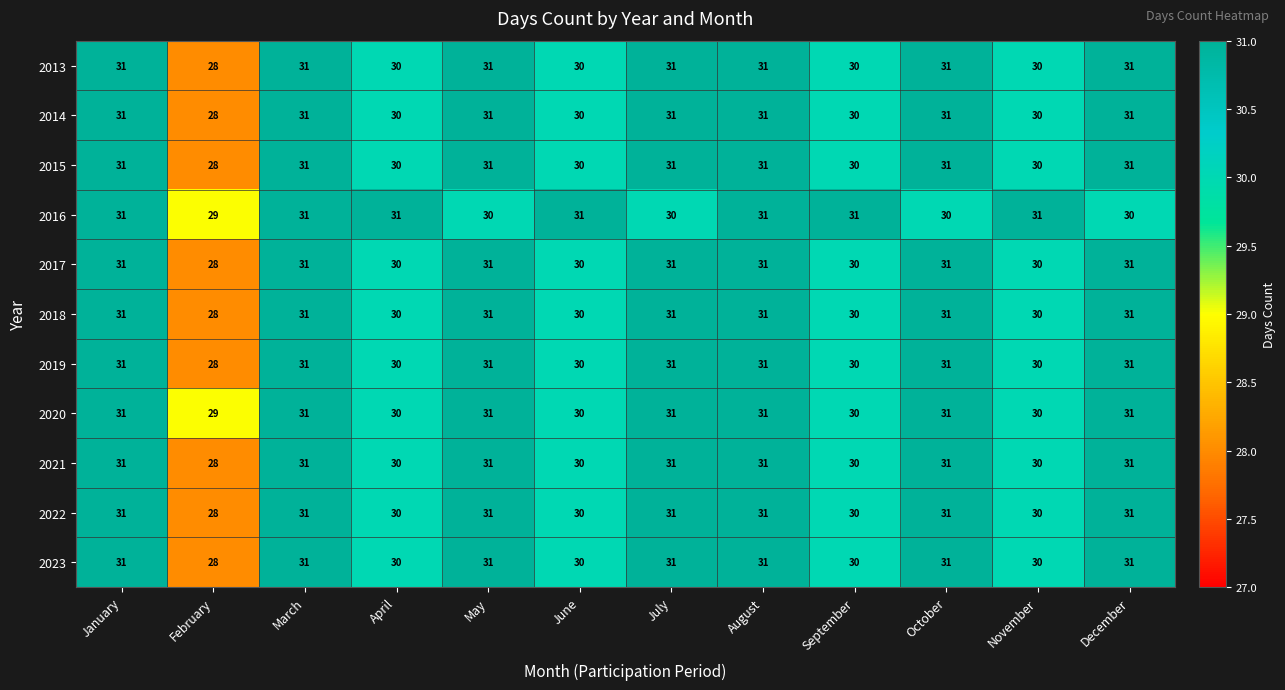

The value of 2015 at May is 31. True or false?

True